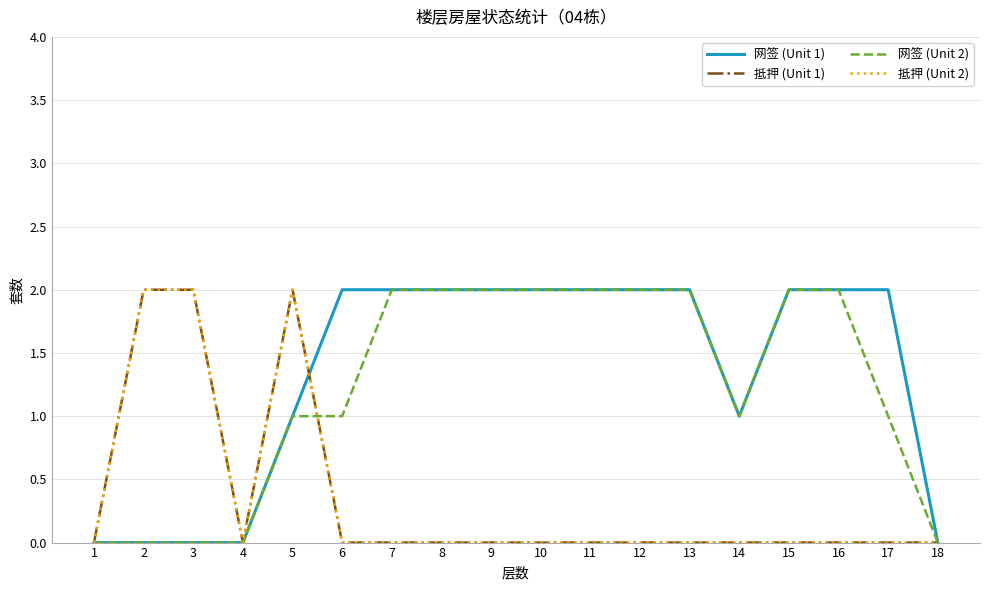

True or false: 网签 (Unit 2) has a value of 1 at 3.

False